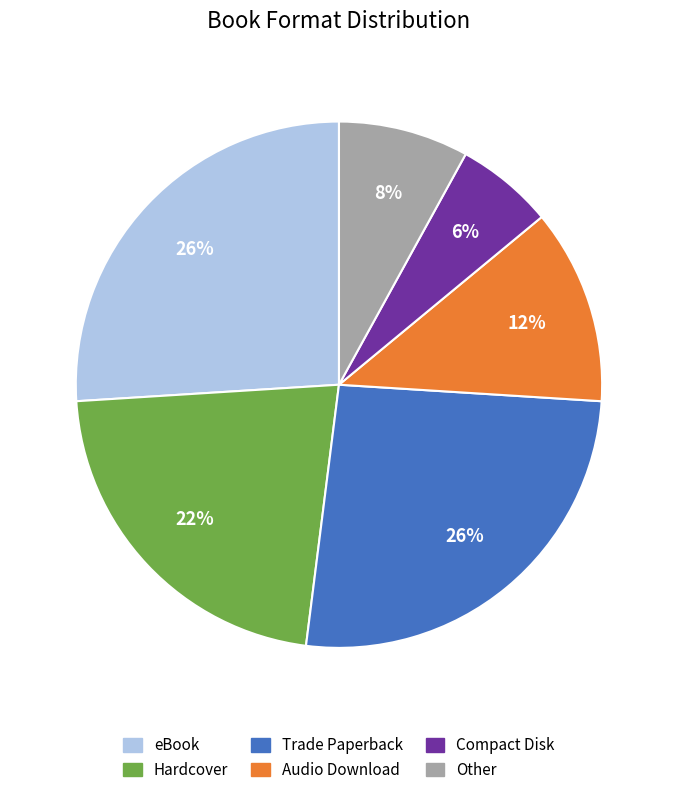

To the nearest percent, what is the average slice percentage?

17%